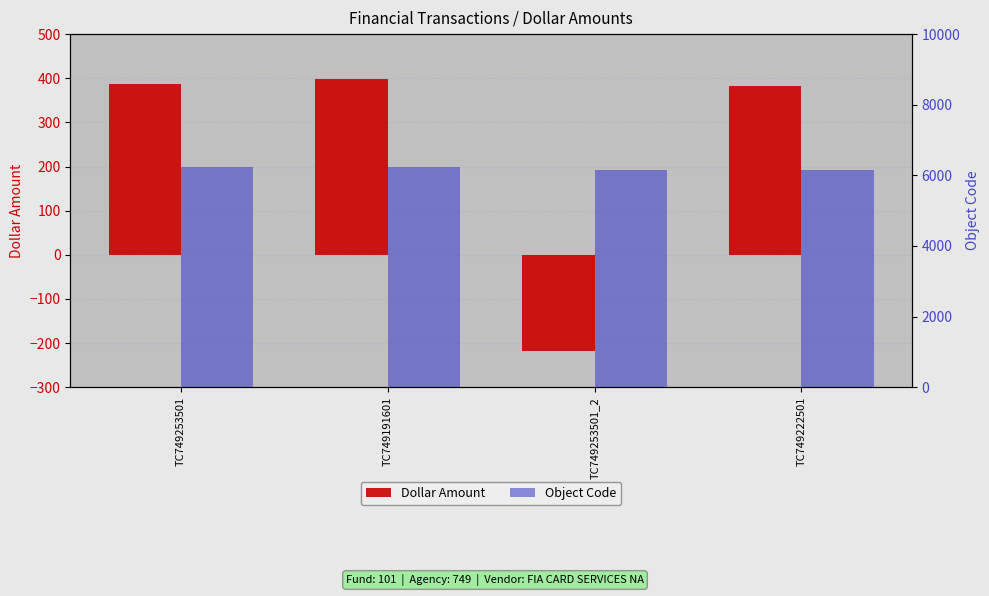

What is the label of the 3rd bar from the left?

TC749253501_2